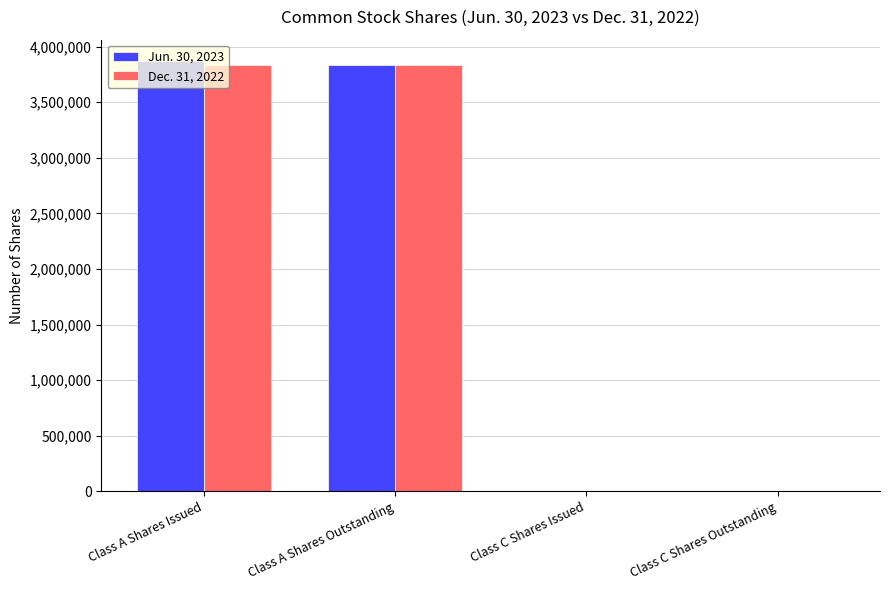

Is the value of Dec. 31, 2022 at Class A Shares Issued greater than the value of Jun. 30, 2023 at Class C Shares Outstanding?

Yes